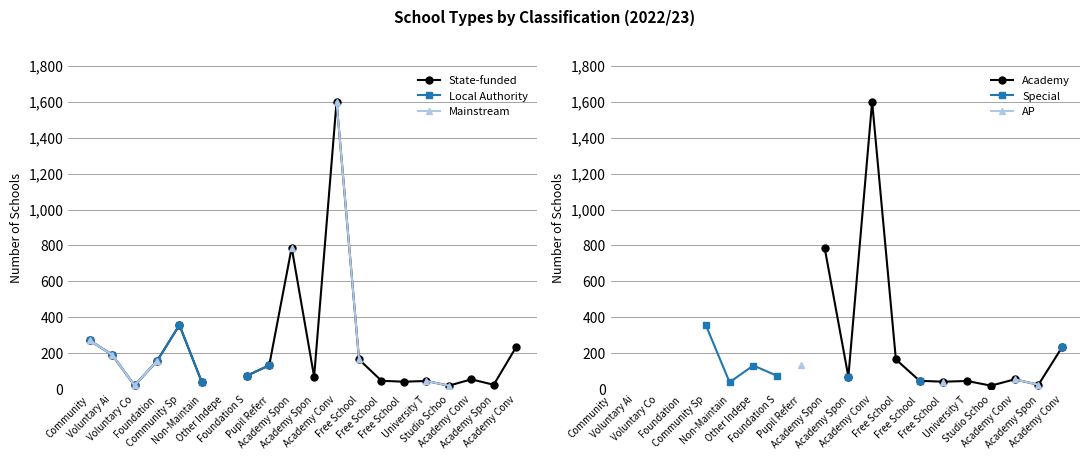

Count the number of data series in this chart.

6